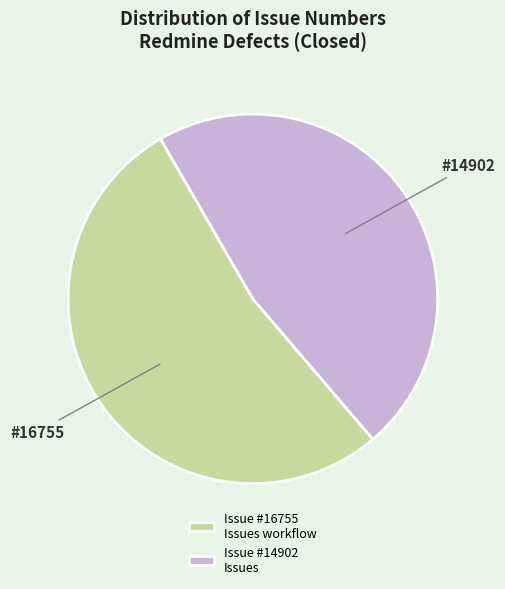

Rank the categories by value from highest to lowest.

Issue #16755 Issues workflow, Issue #14902 Issues